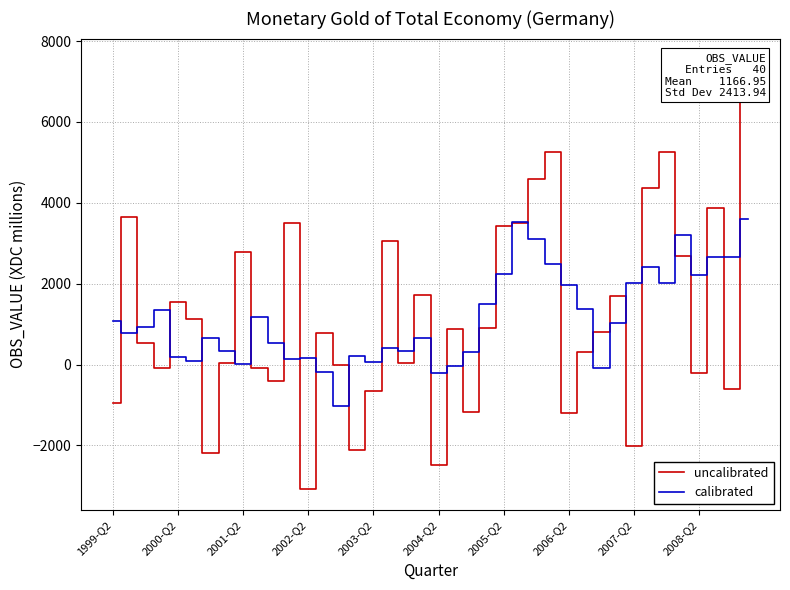

At how many categories does at least one series exceed -1418?

40